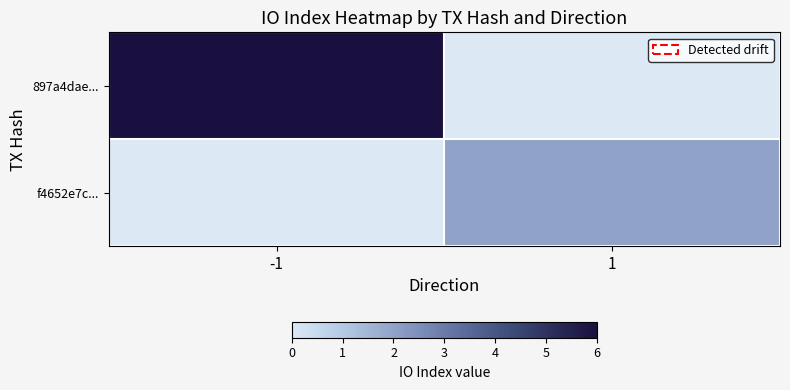

List the series in order of their overall mean, highest first.

897a4dae..., f4652e7c...